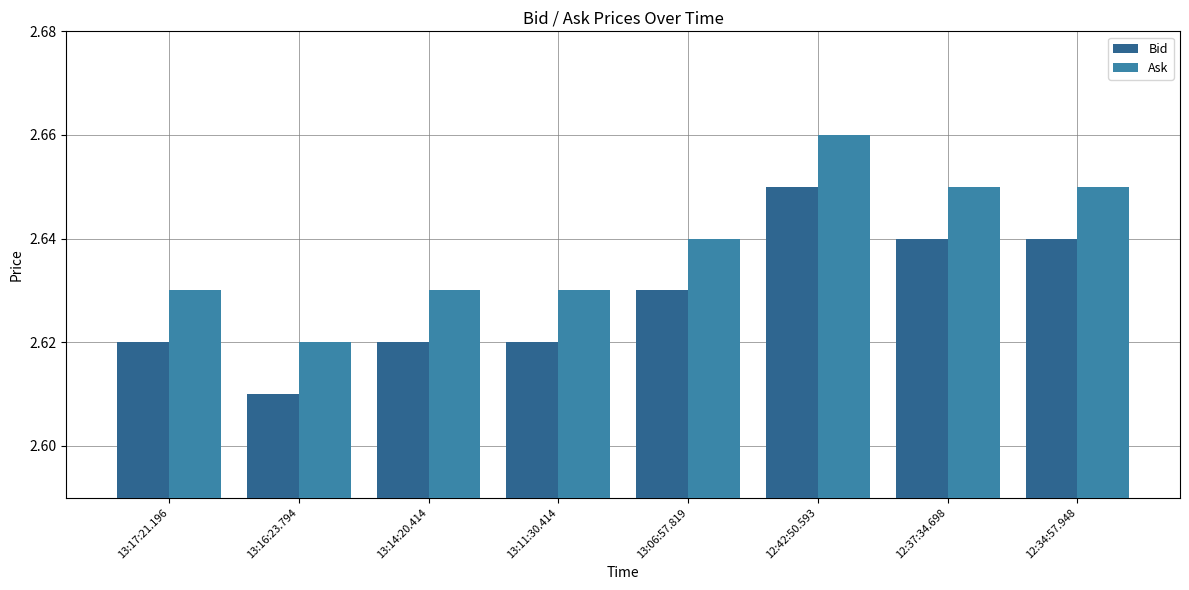

Which series has the largest total across all categories?

Ask